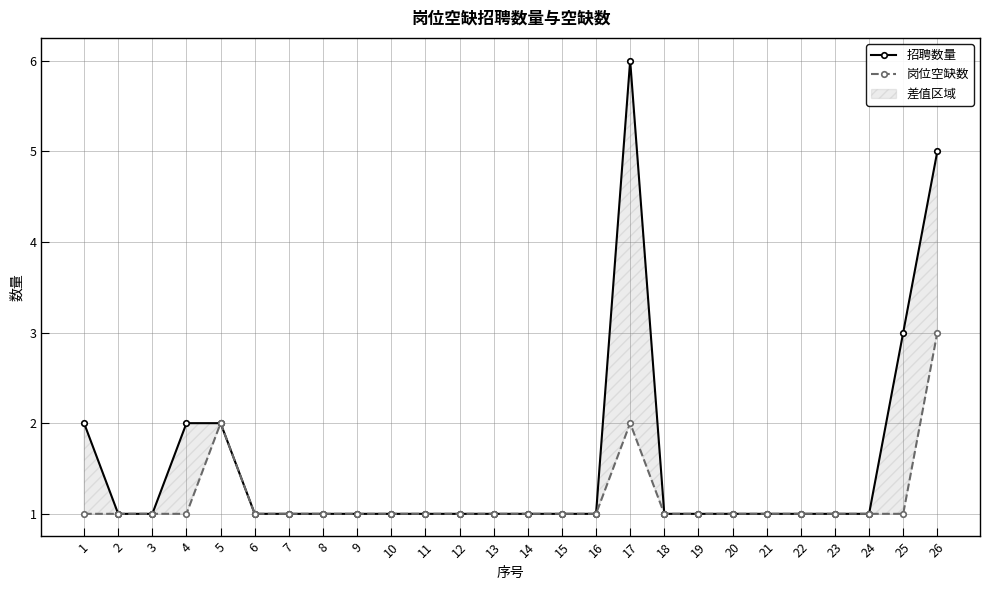

How many data points in 岗位空缺数 are above 1?

3